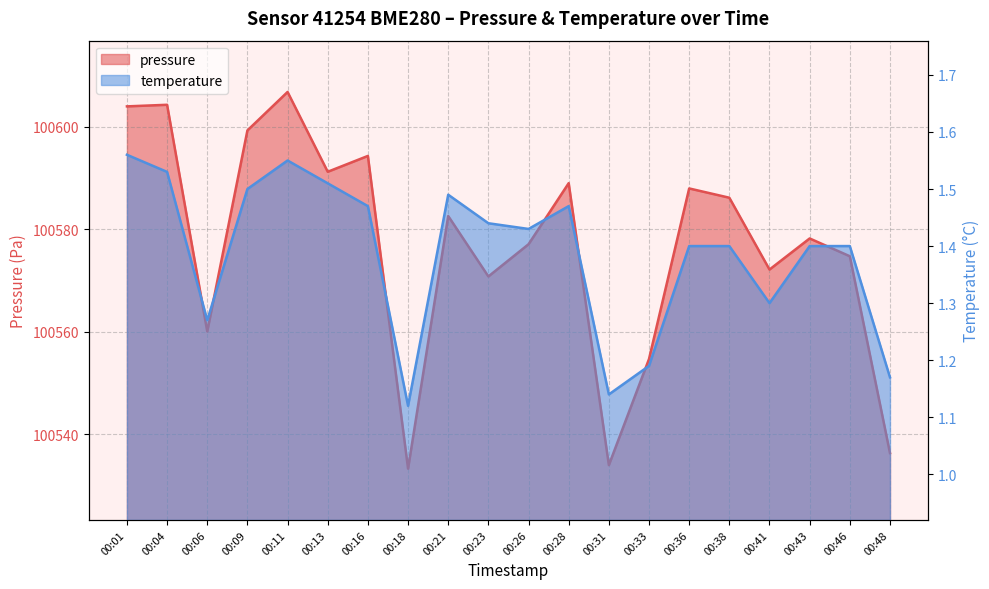

The value of temperature at 00:11 is 1.6. True or false?

True